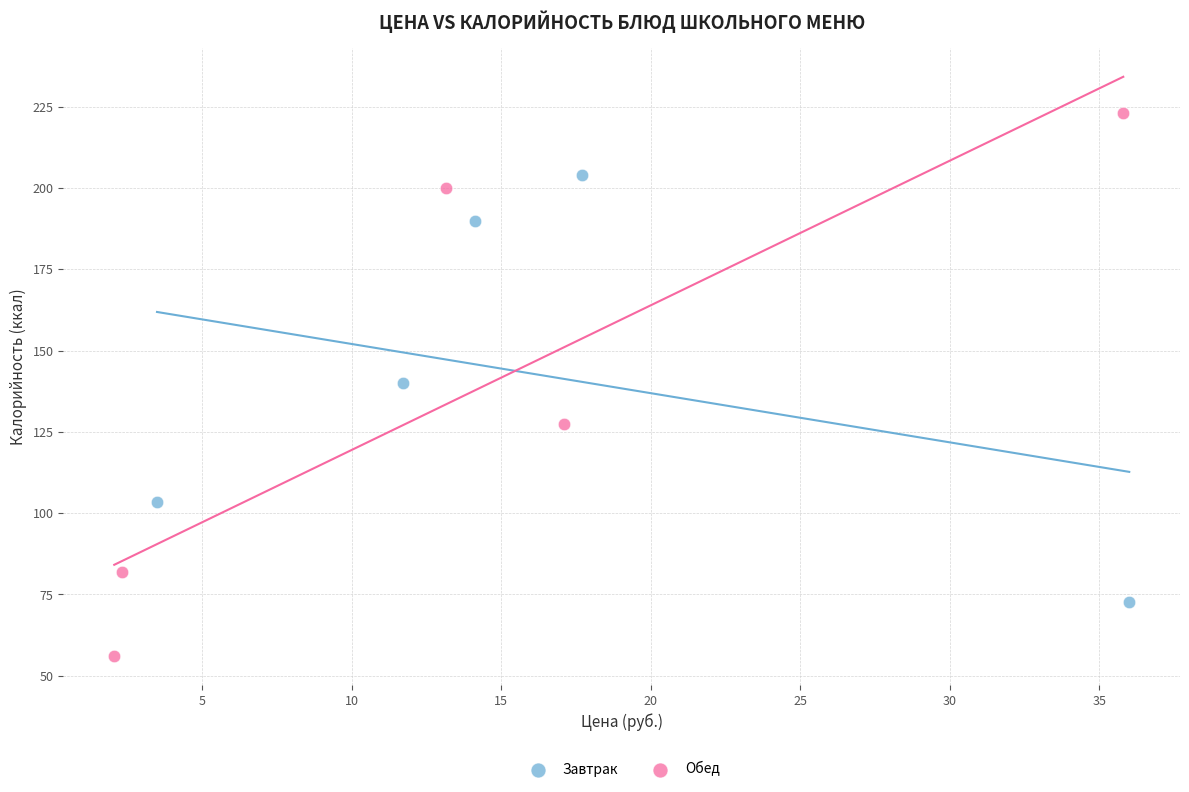

What are all the series names shown in the legend?

Завтрак, Обед